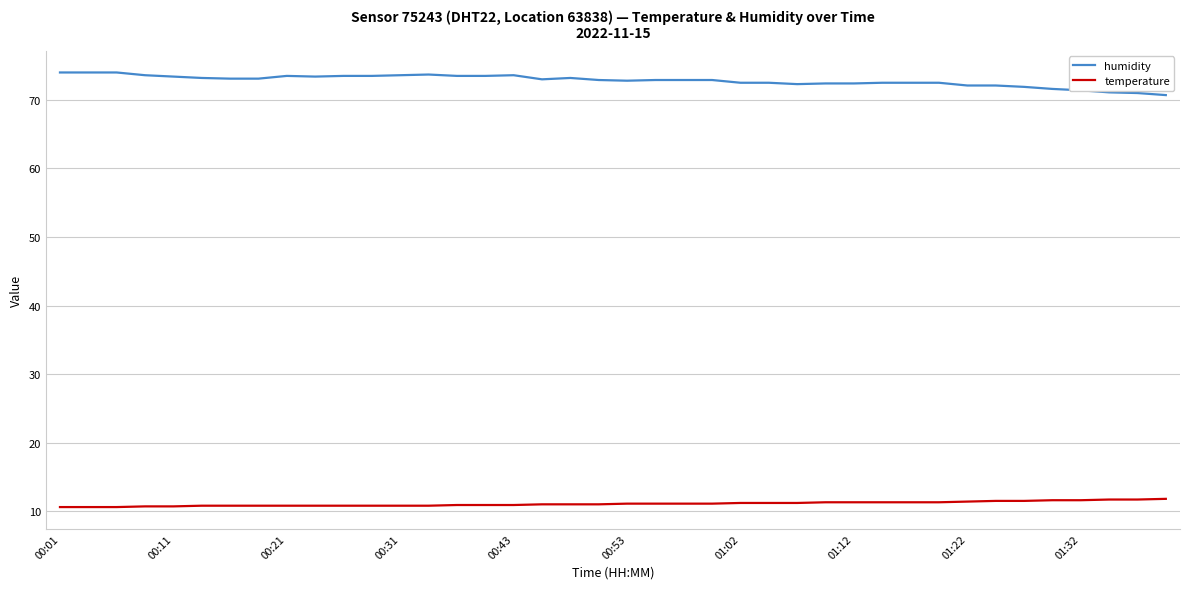

List the series in order of their overall mean, highest first.

humidity, temperature